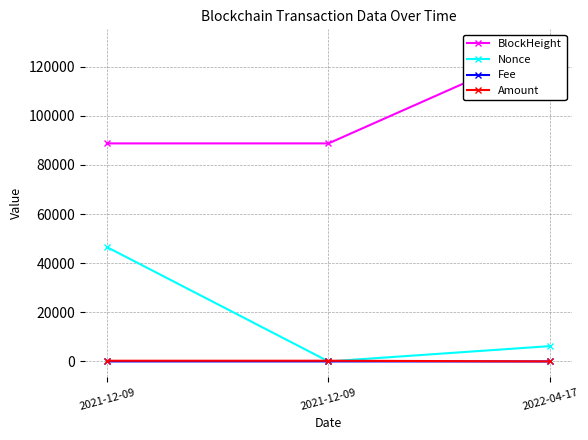

What is the greatest value displayed?

128799.0